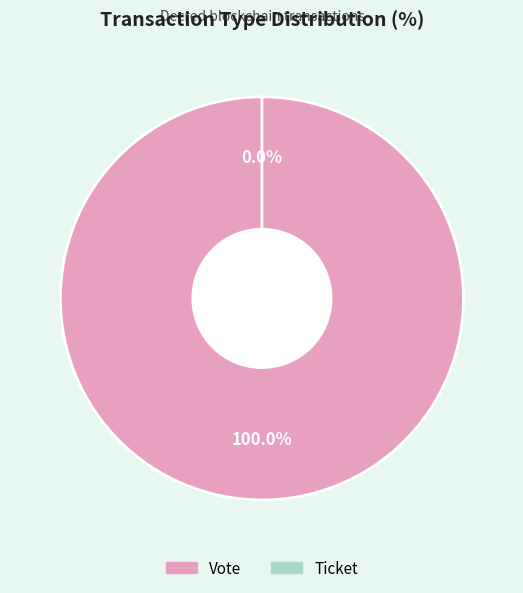

The Vote slice represents 99% of the pie. True or false?

False